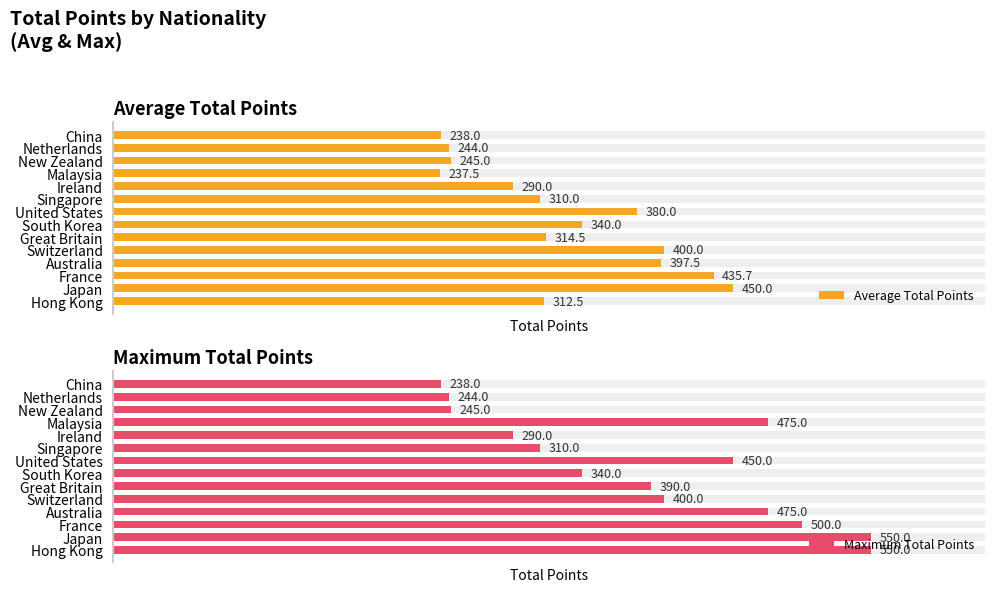

What is the sum of the Average Total Points values at Malaysia and Switzerland?

637.5